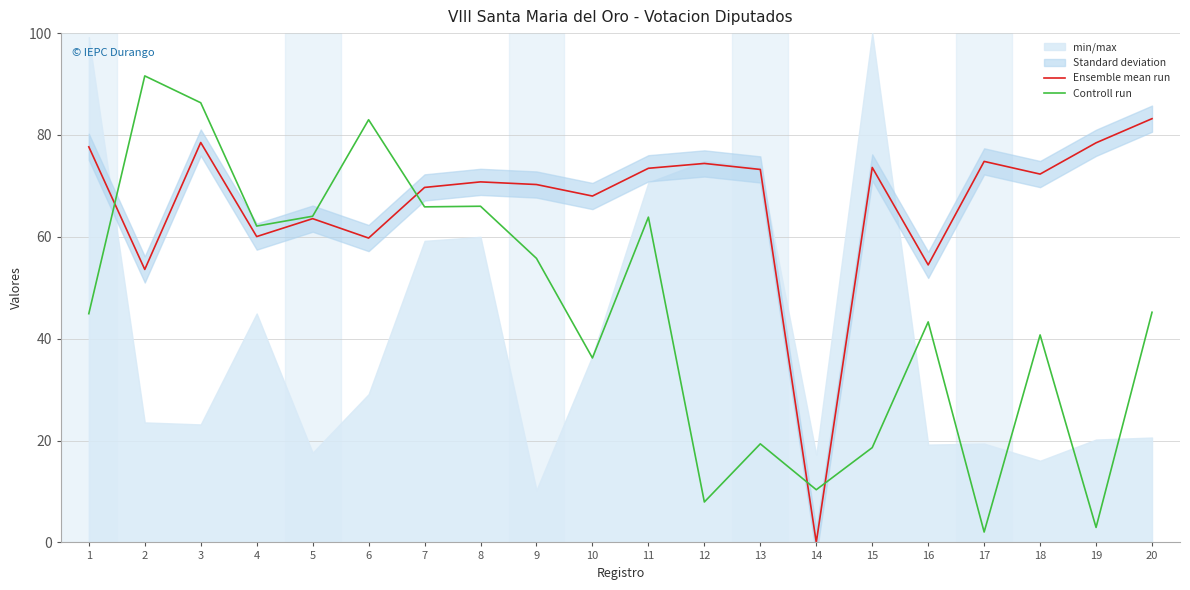

Rank the series by their average value, from lowest to highest.

Controll run, Ensemble mean run